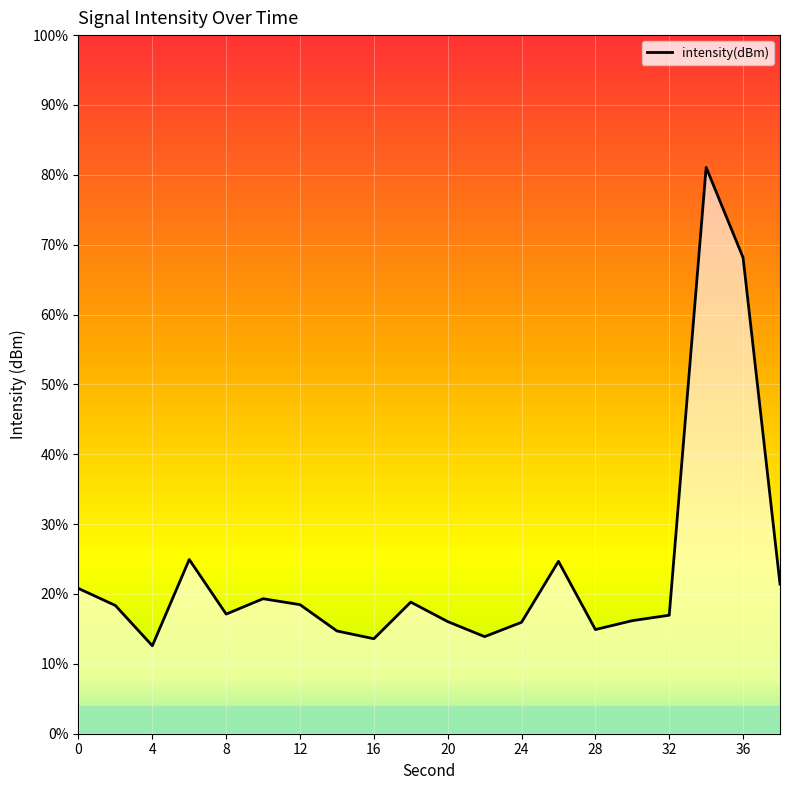

Does the chart display data point markers on the line(s)?

No